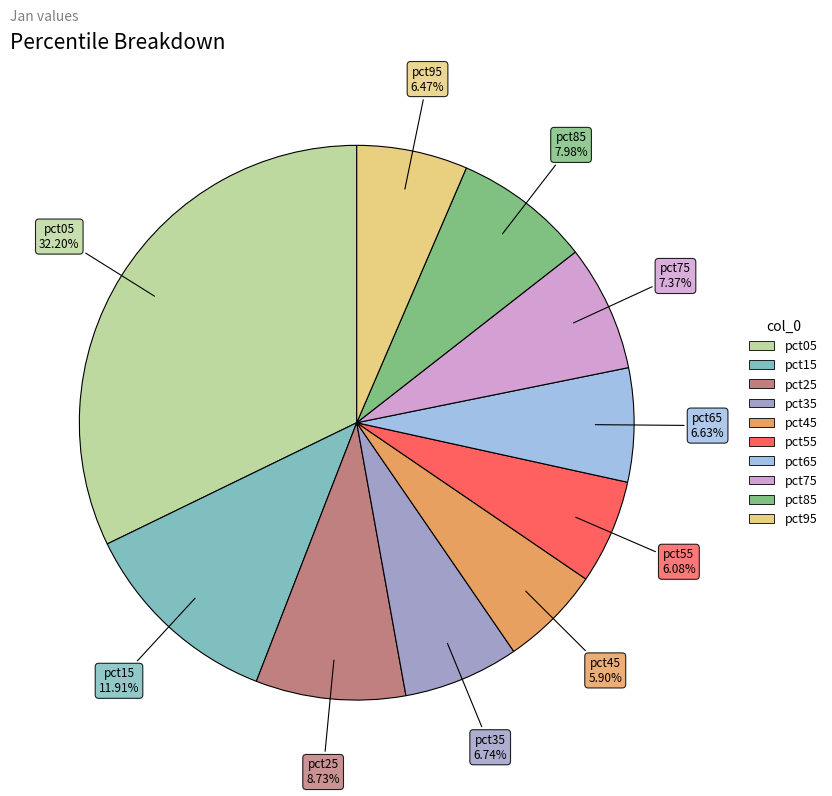

What is the total percentage of pct15 and pct35?

18.6%